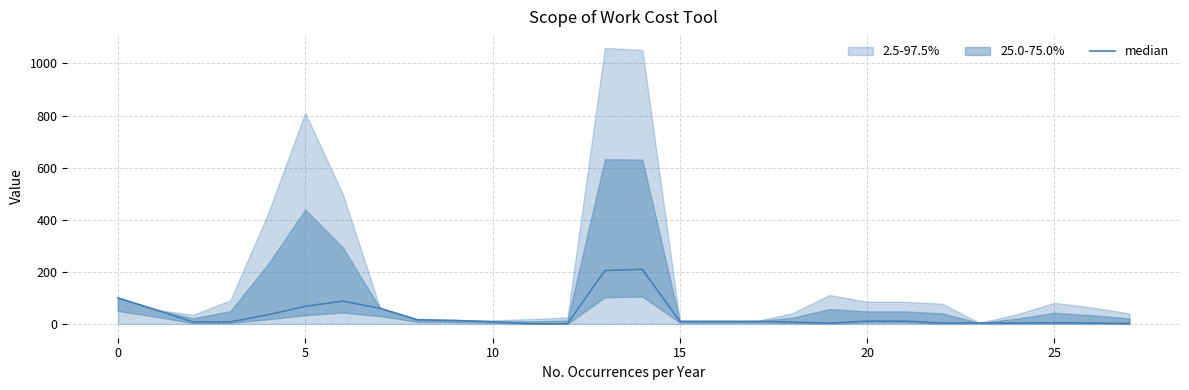

What is the sum of the values at 14 and 19?

212.5